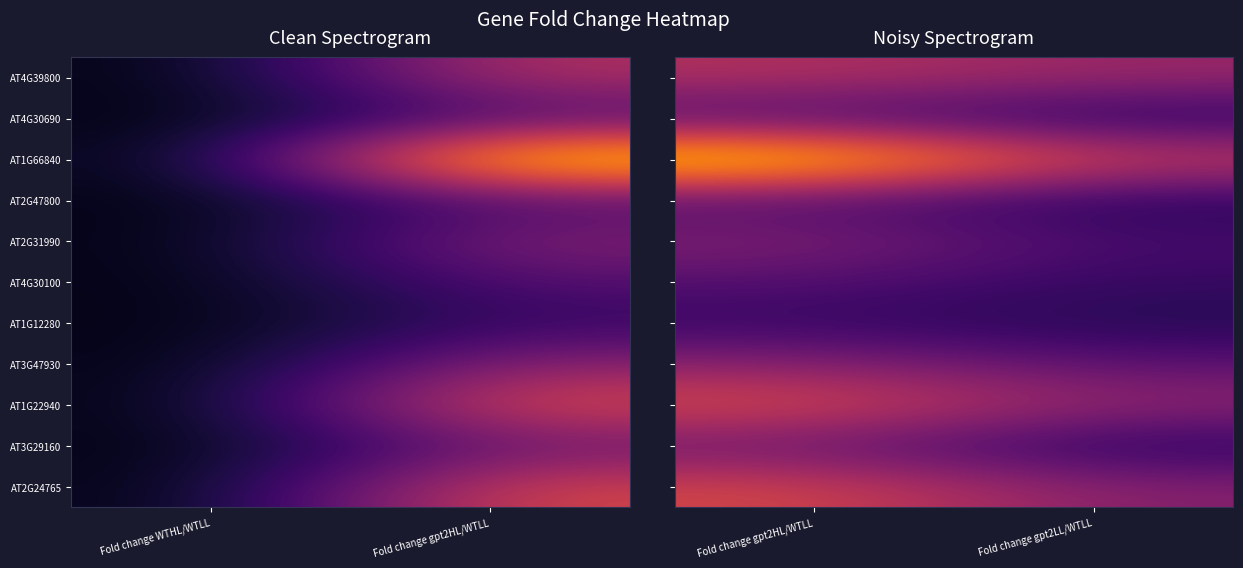

The AT3G47930 series shows 9.6 at Fold change gpt2HL/WTLL. True or false?

True